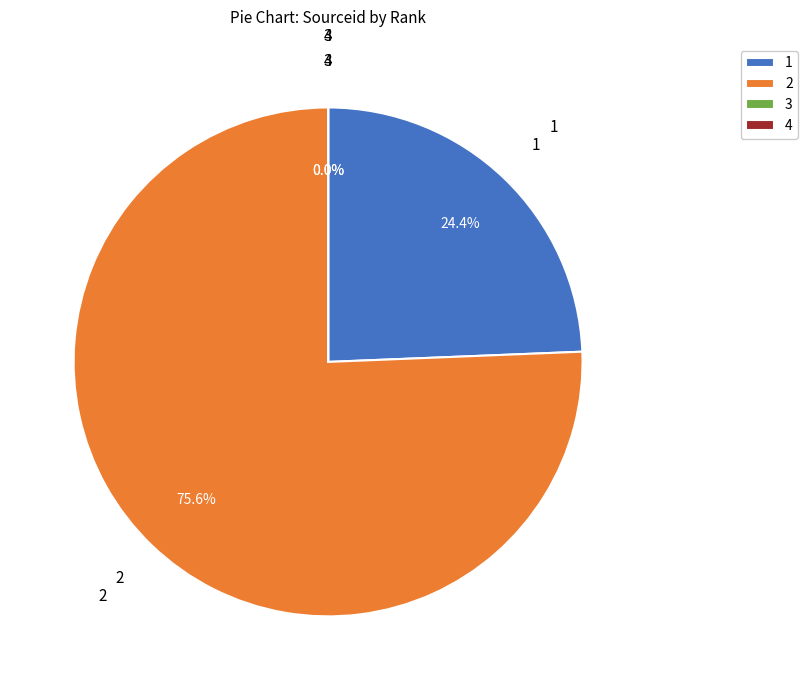

Is it true that 2 is 76% of the pie?

True